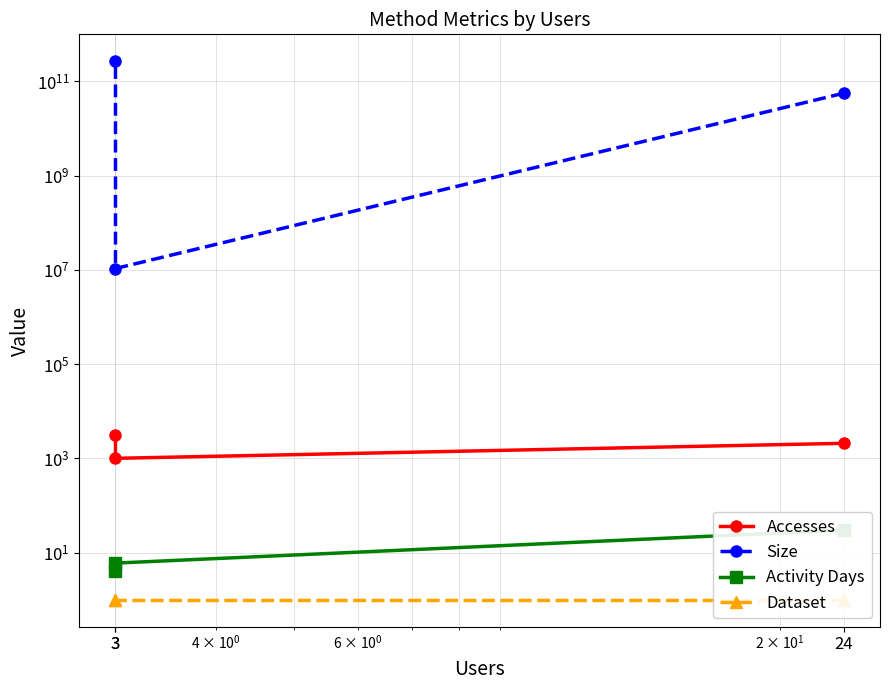

Which series has the largest total across all categories?

Size